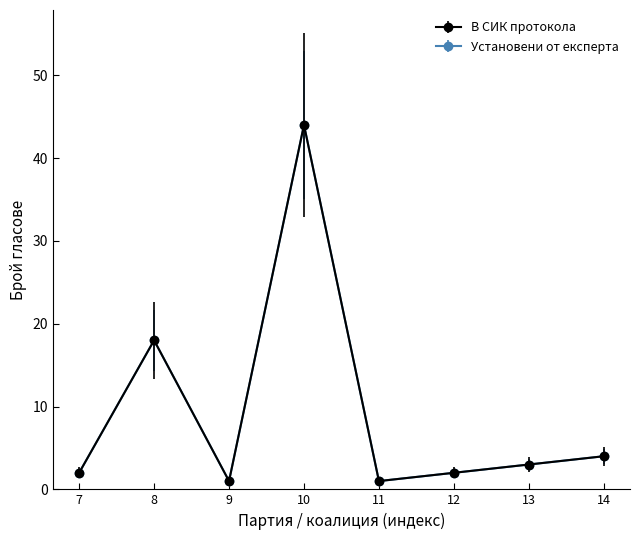

Reading left to right, list all the values displayed in this chart.

В СИК протокола: 2	18	1	44	1	2	3	4
Установени от експерта: 2	18	1	44	1	2	3	4